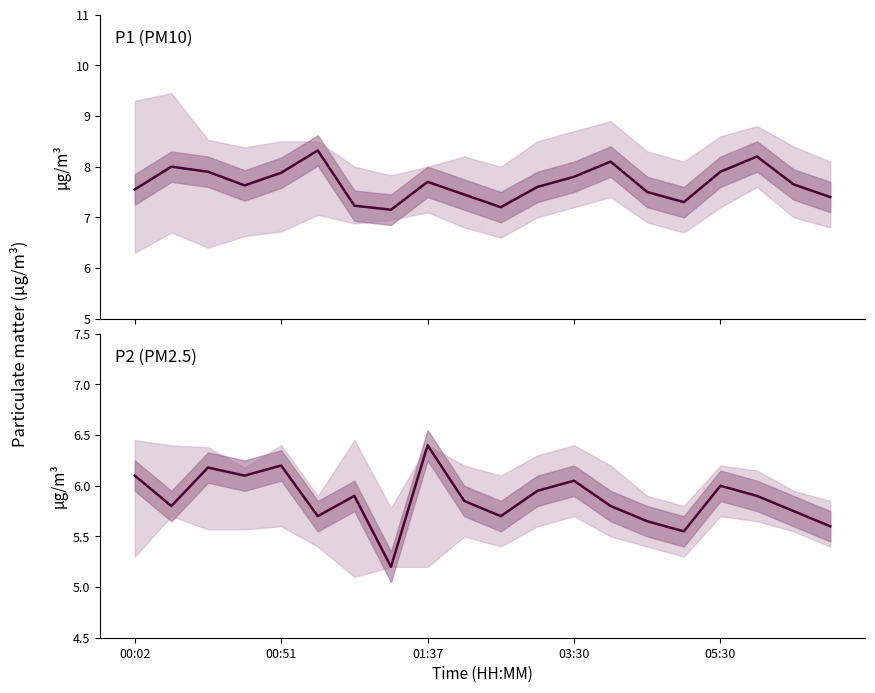

True or false: P2 has more than 1 interior local peaks.

True